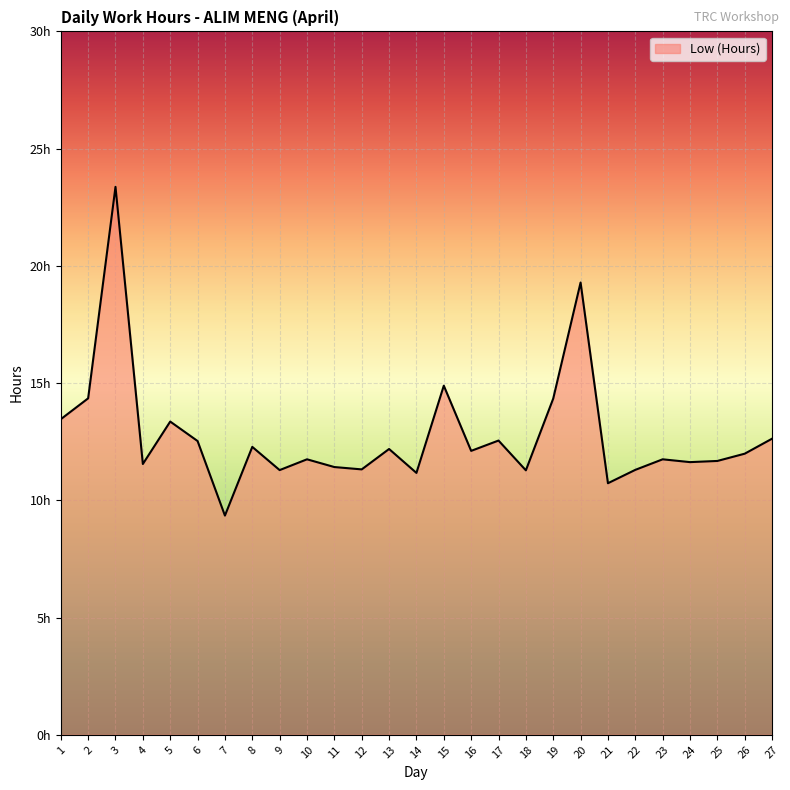

What is the minimum value shown in the chart?

9.3